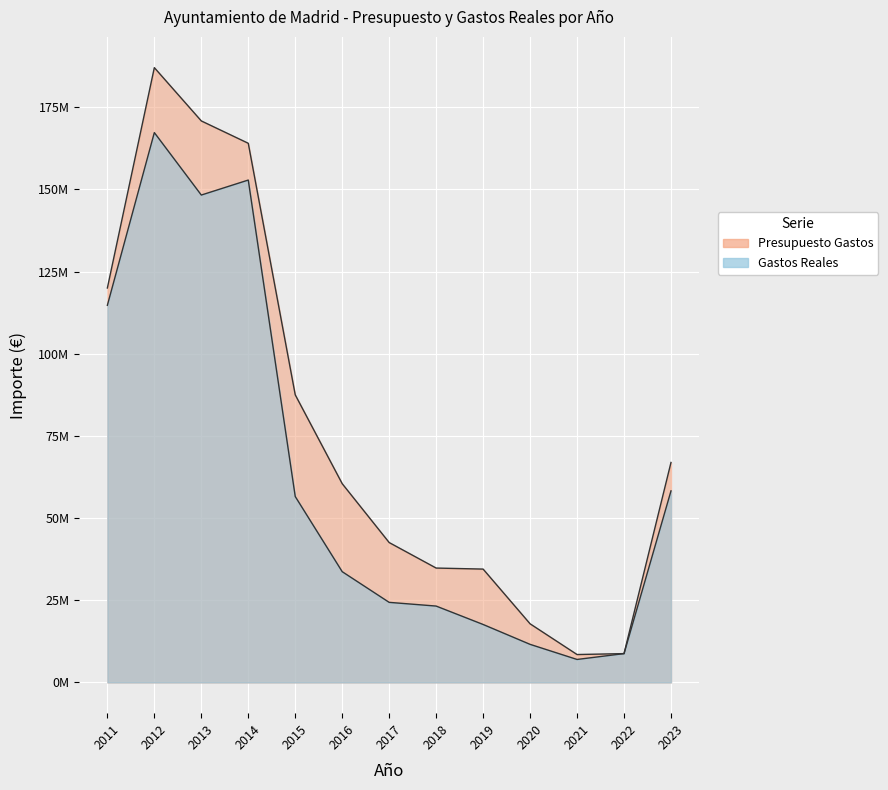

Reading left to right, what are all the values shown in this chart?

Presupuesto Gastos: 2011=120002994.0	2012=187049131.1	2013=170833194.4	2014=164033741.4	2015=87499210.1	2016=60470227.9	2017=42560129.2	2018=34799672.4	2019=34485159.2	2020=17837461.0	2021=8488844.0	2022=8770280.0	2023=66927018.0
Gastos Reales: 2011=114742950.5	2012=167287469.6	2013=148285503.0	2014=152846245.0	2015=56561229.5	2016=33696840.0	2017=24362163.7	2018=23234065.7	2019=17634654.4	2020=11587220.3	2021=6991290.7	2022=8770279.4	2023=58277147.4